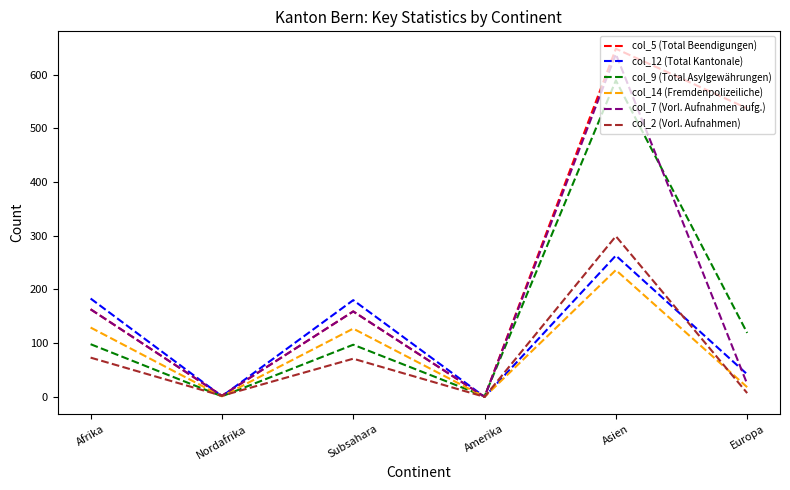

Which category has the highest value in the col_9 (Total Asylgewährungen) series?

Asien